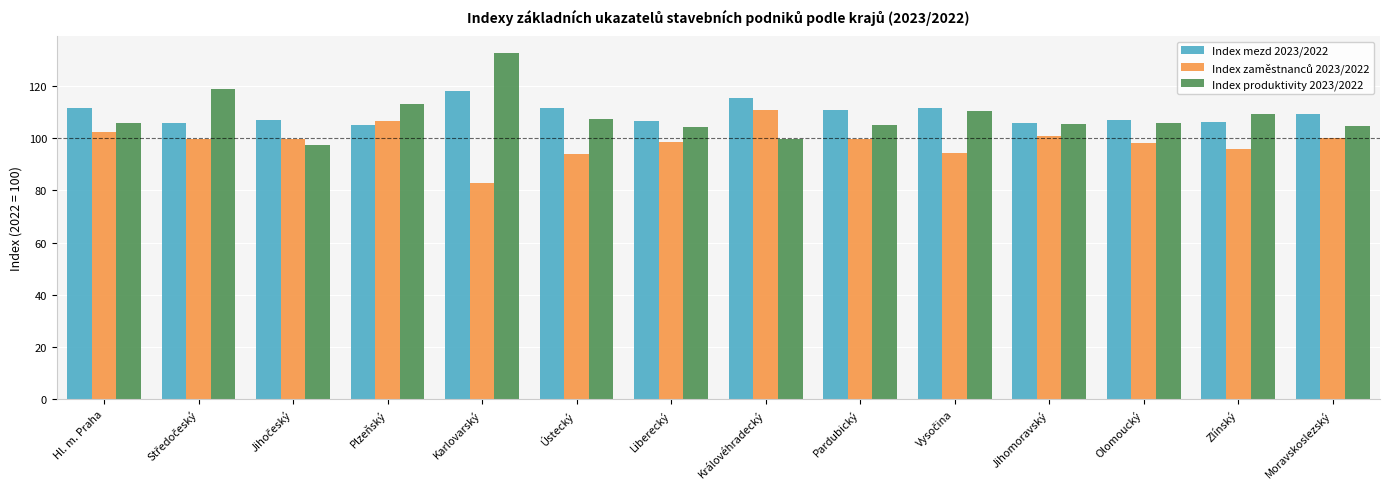

The value of Index mezd 2023/2022 at Jihomoravský is 174.3. True or false?

False